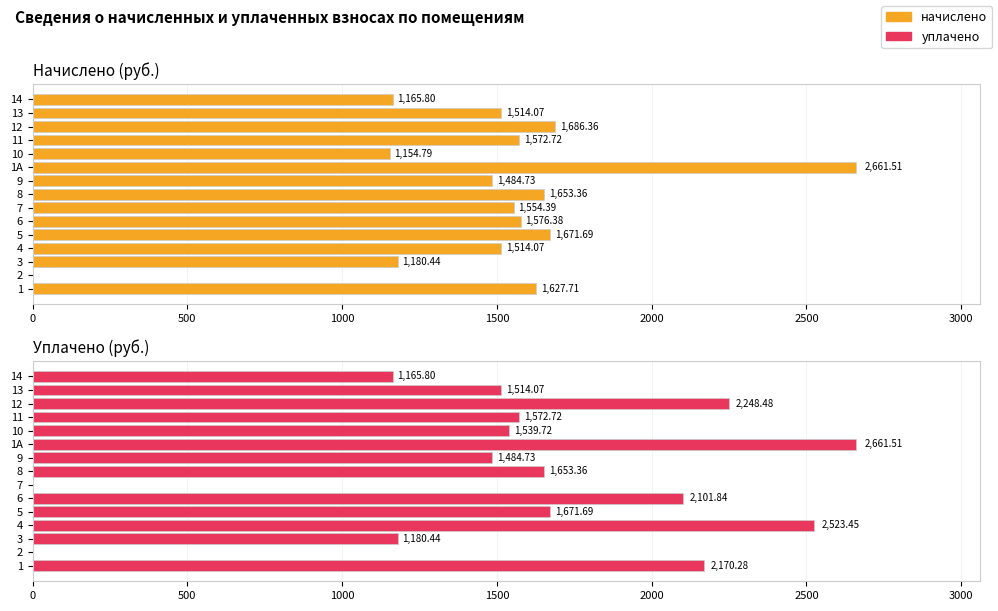

Which has a higher value, 13 or 14?

13